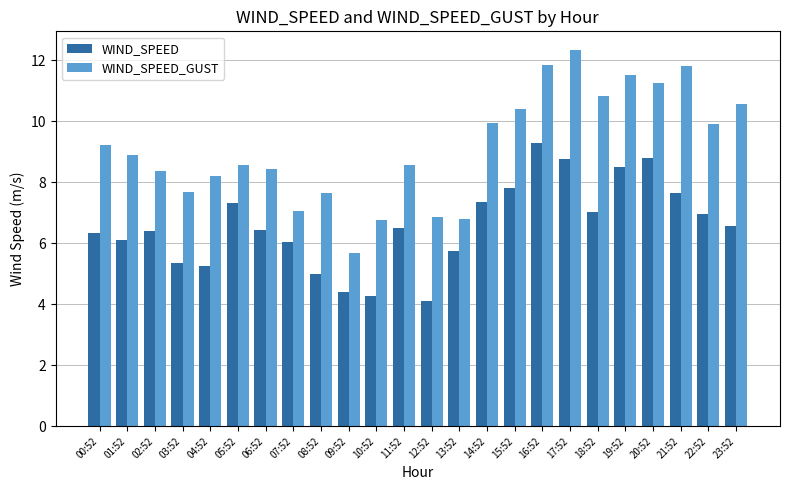

How many bars are there in total?

48